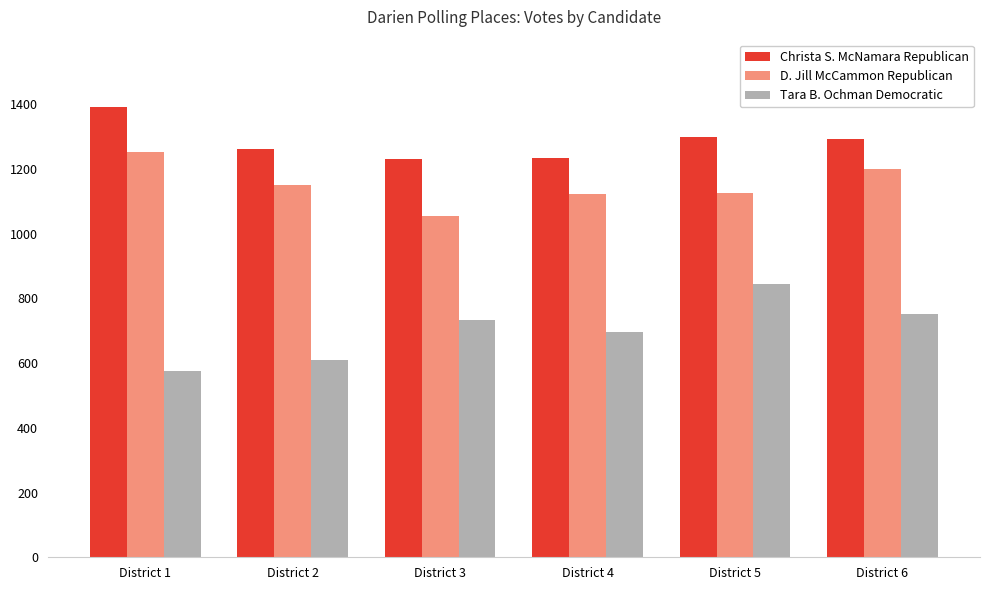

List the series in order of their overall mean, lowest first.

Tara B. Ochman Democratic, D. Jill McCammon Republican, Christa S. McNamara Republican